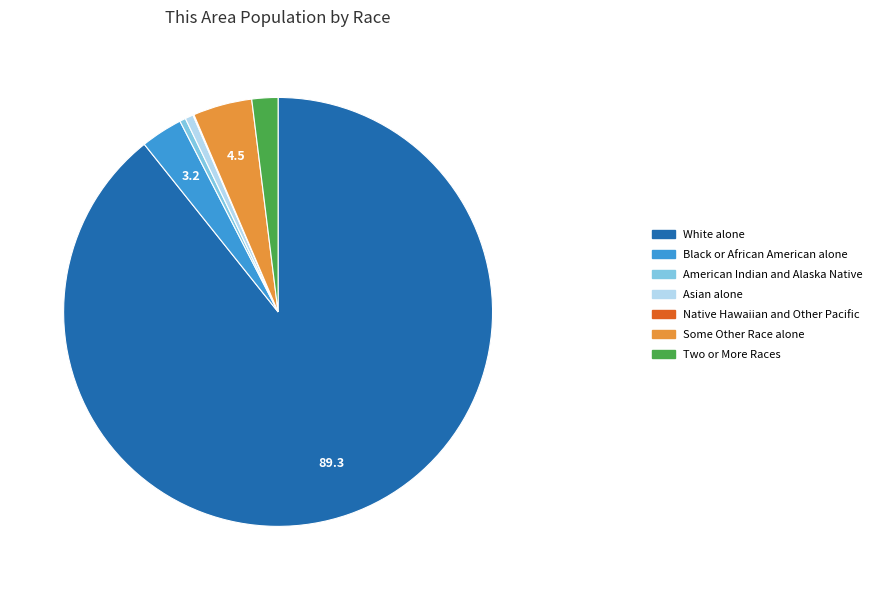

What is the ratio of the value at White alone to the value at Asian alone?

144.6